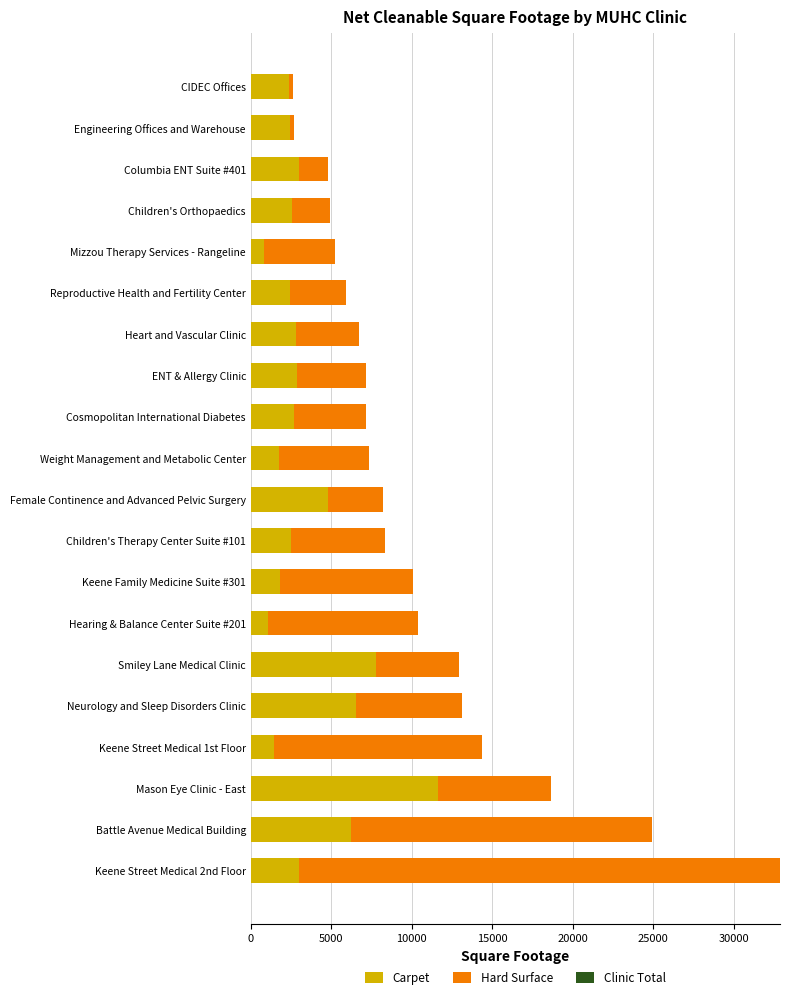

What is the sum of all Carpet values?

70424